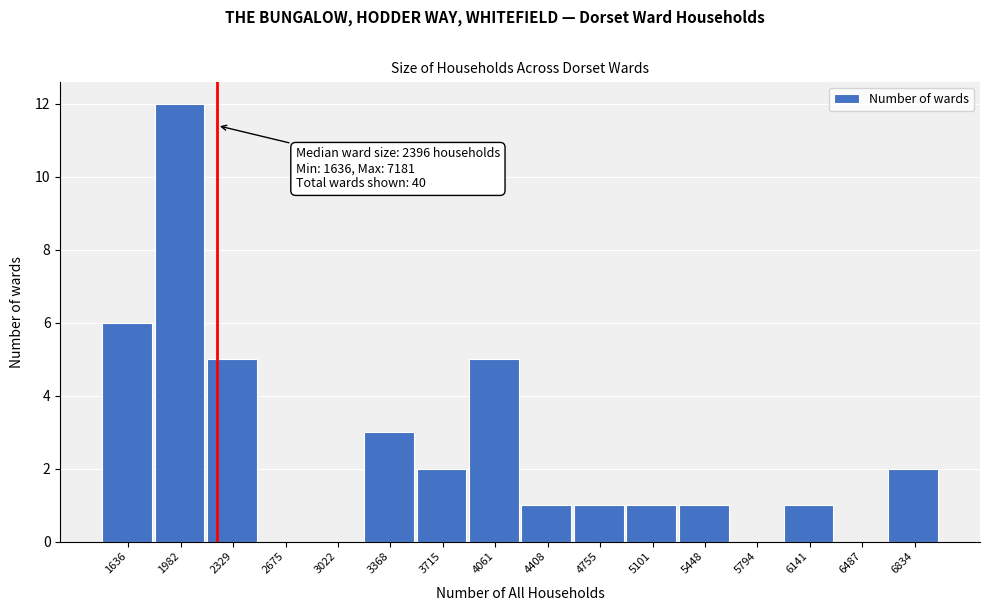

Reading left to right, list all the values displayed in this chart.

1636=6	1982=12	2329=5	2675=0	3022=0	3368=3	3715=2	4061=5	4408=1	4755=1	5101=1	5448=1	5794=0	6141=1	6487=0	6834=2